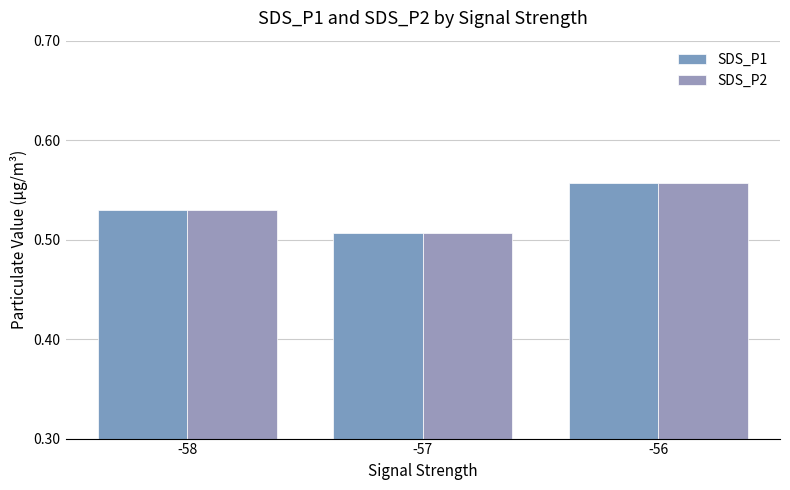

How many groups of bars are there?

3